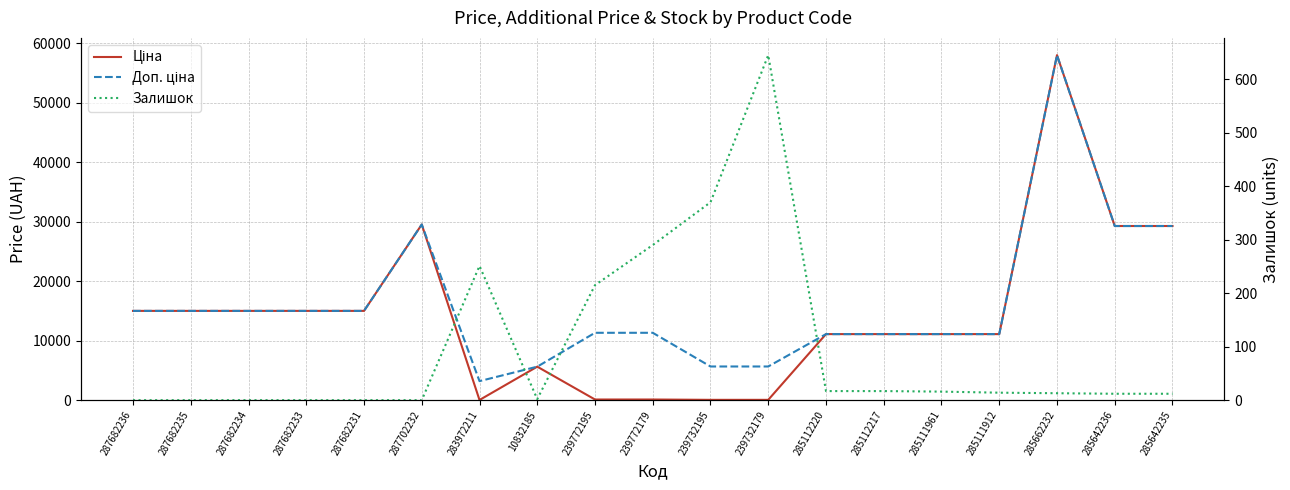

What is the greatest value displayed?

58037.0